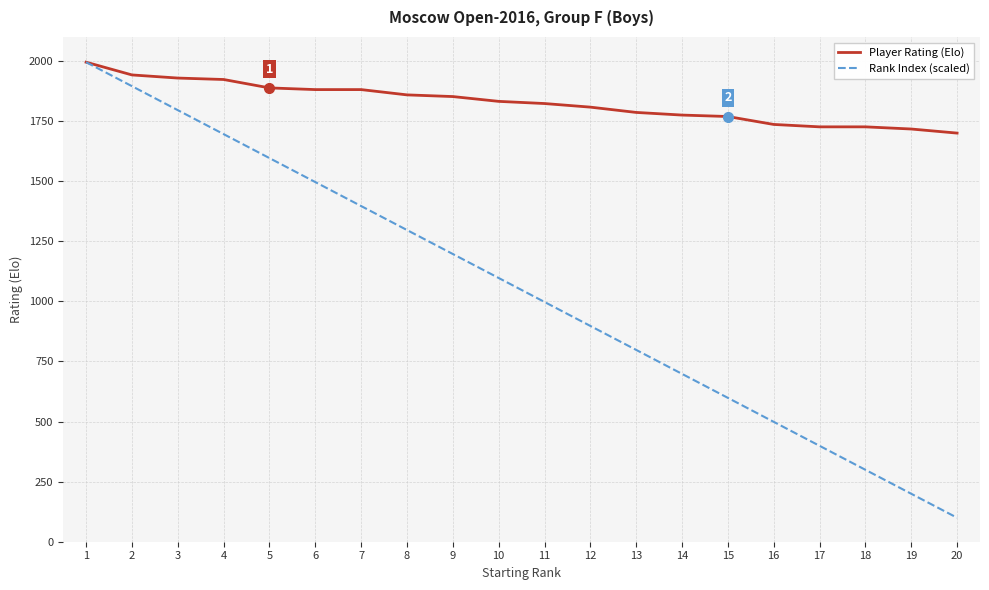

Which series has the widest spread of values?

Rank Index (scaled)